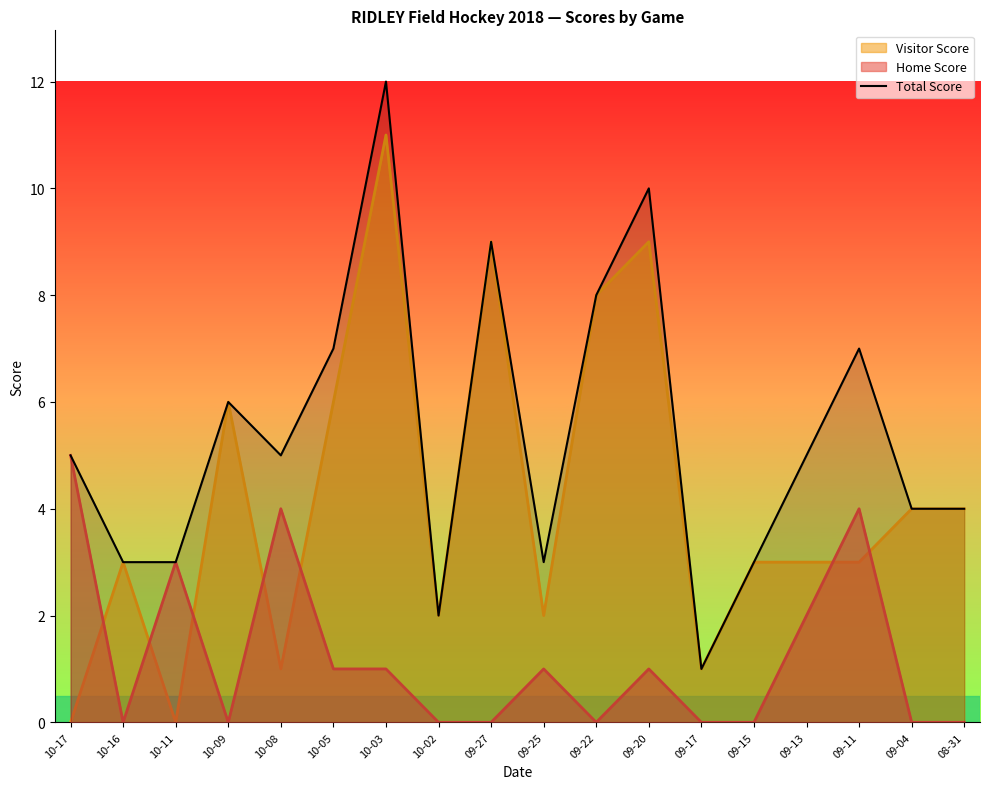

What is the average value?

5